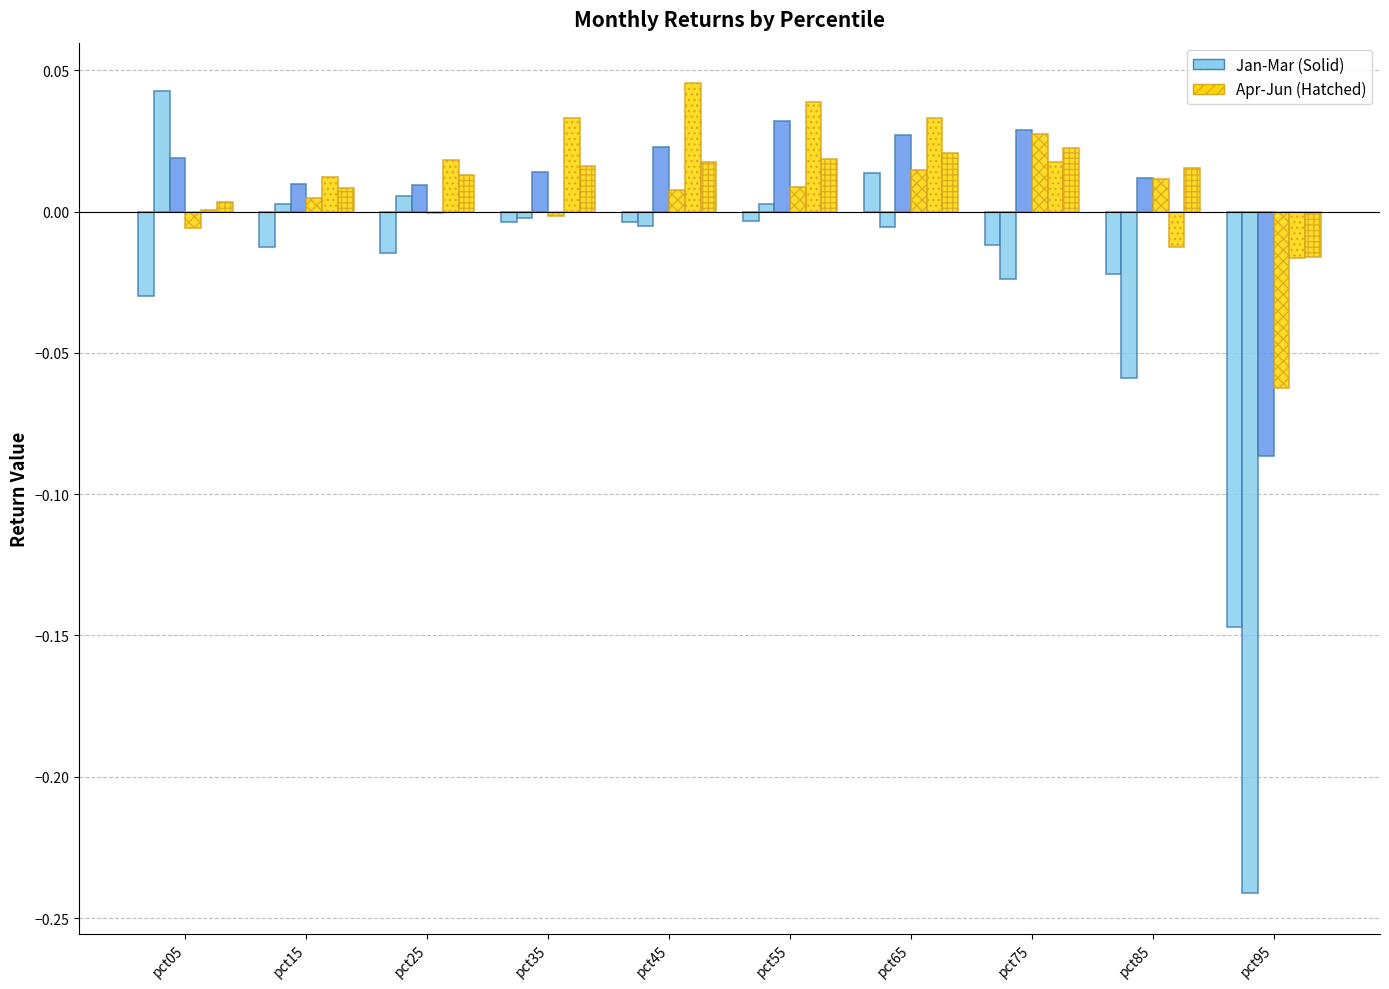

Does the chart contain stacked bars?

No